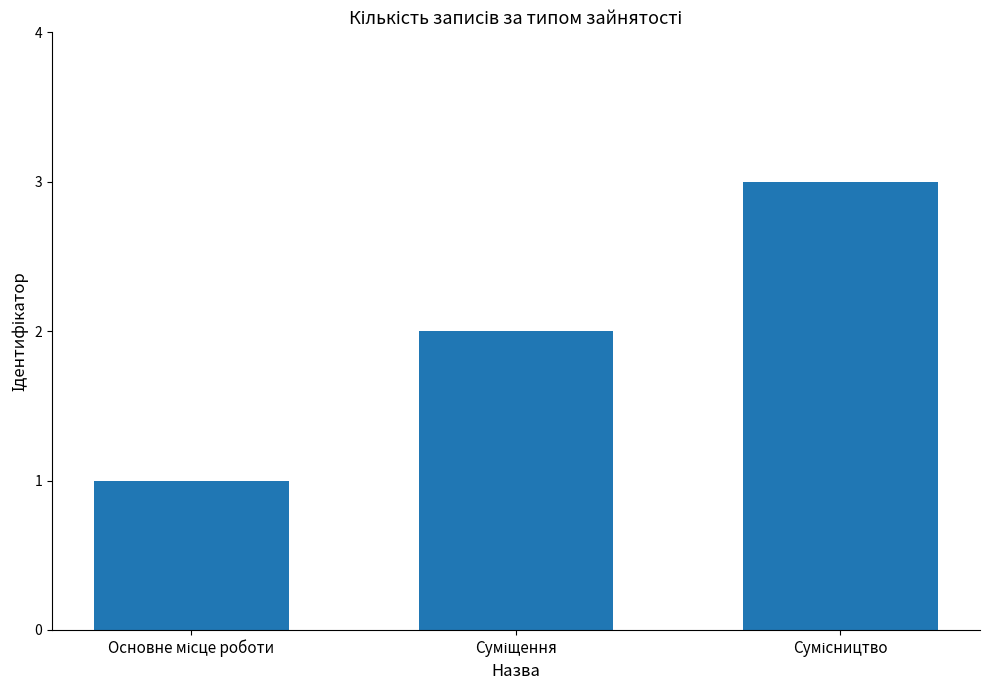

How many data points does each series have?

3